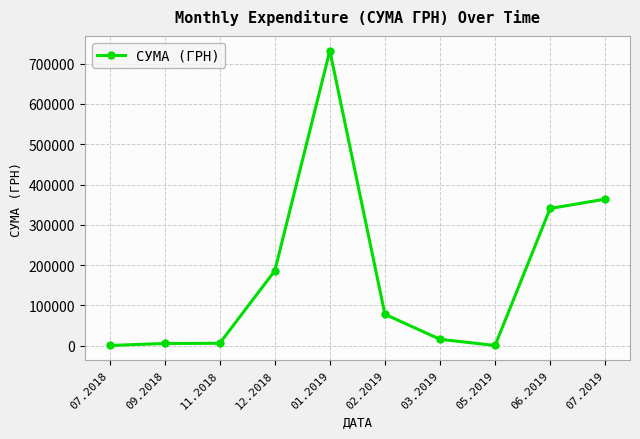

What is the sum of all values?

1730297.8